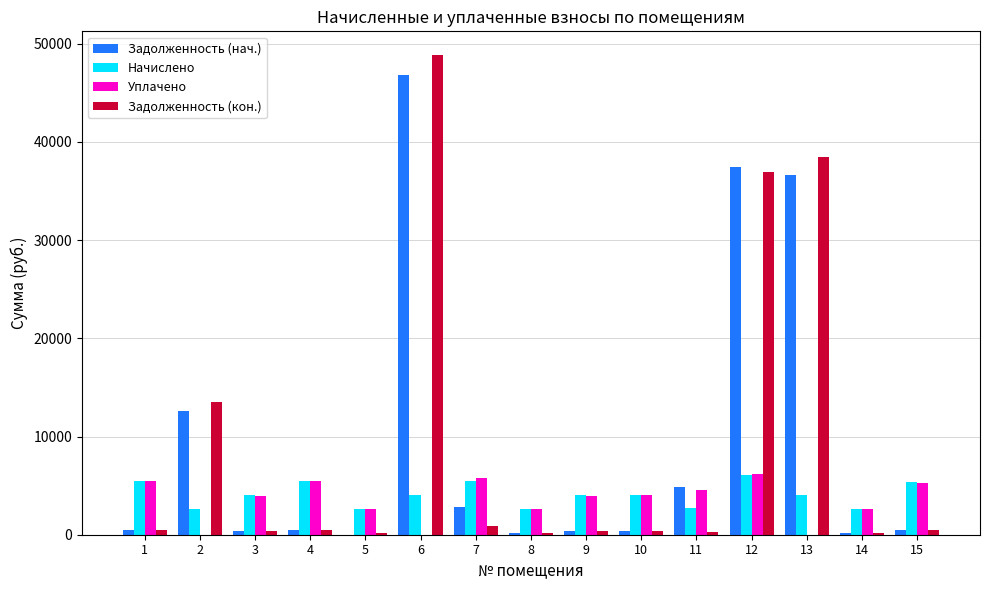

Is the value of Начислено at 15 greater than the value of Задолженность (кон.) at 4?

Yes